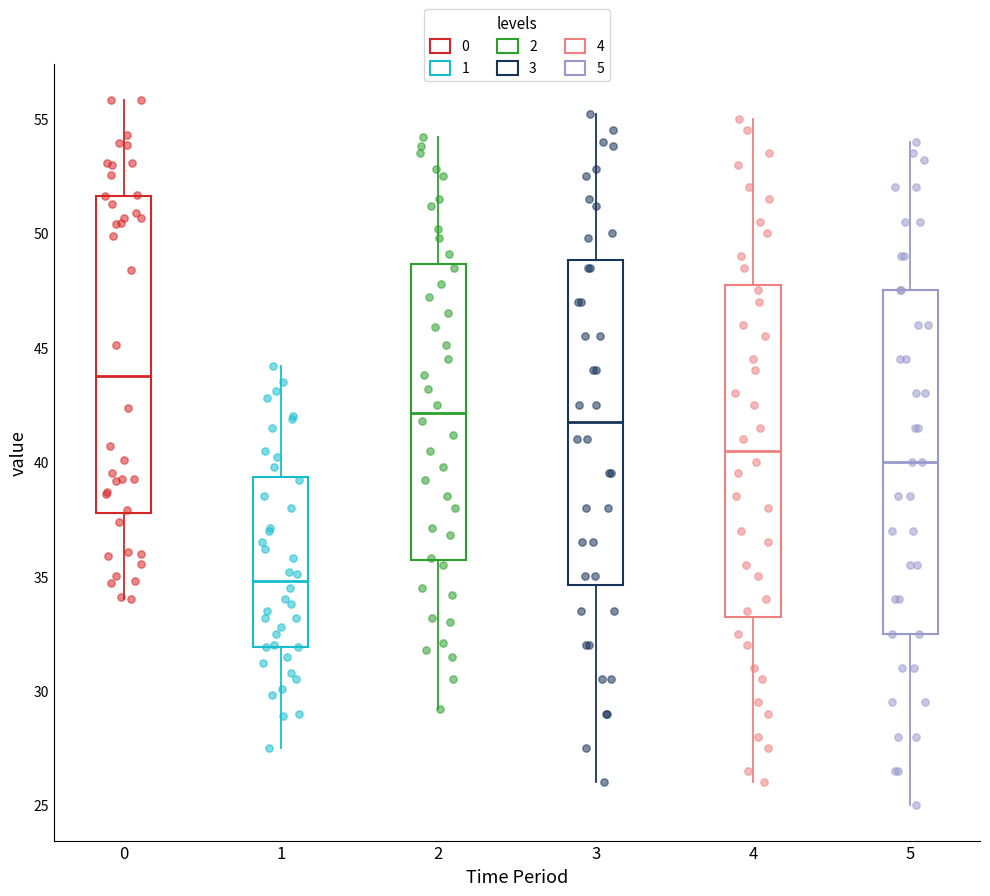

Which box's median line is the highest?

0